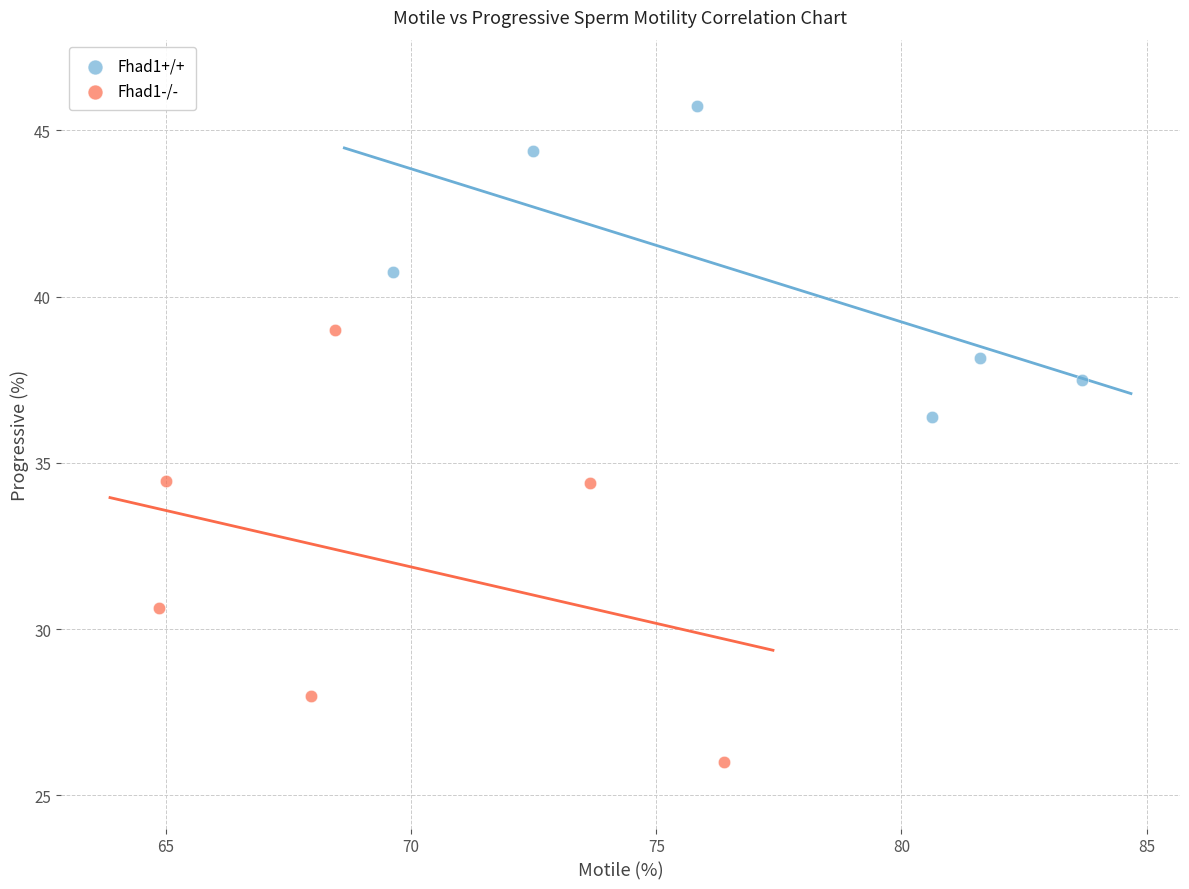

Which series reaches the minimum Y coordinate?

Fhad1-/-